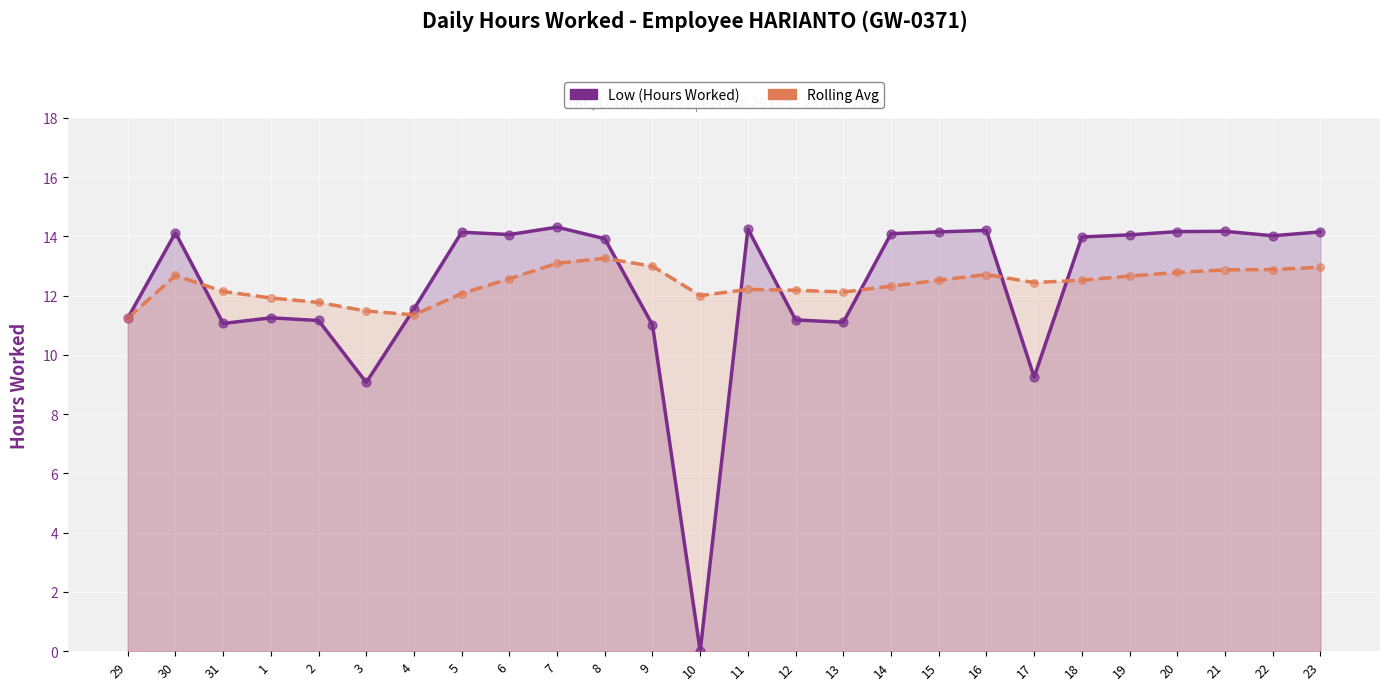

Is the value of Rolling Avg at 7 greater than the value of Low (Hours Worked) at 31?

Yes